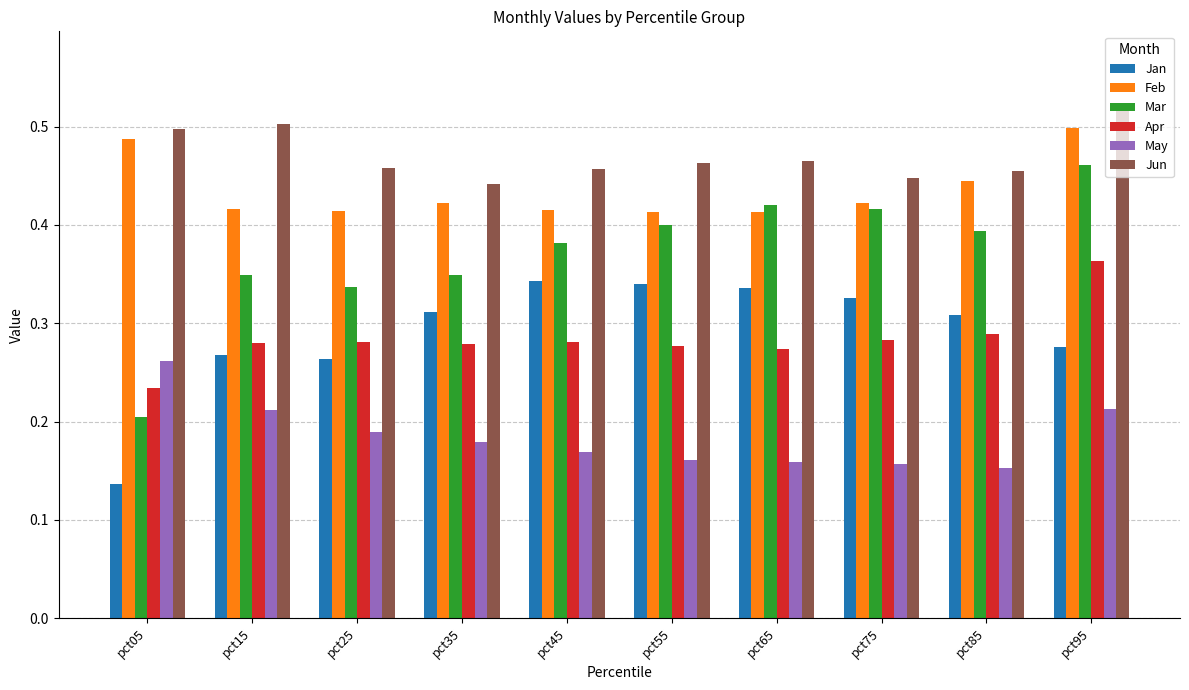

Are the bars grouped side by side (vs. stacked)?

Yes